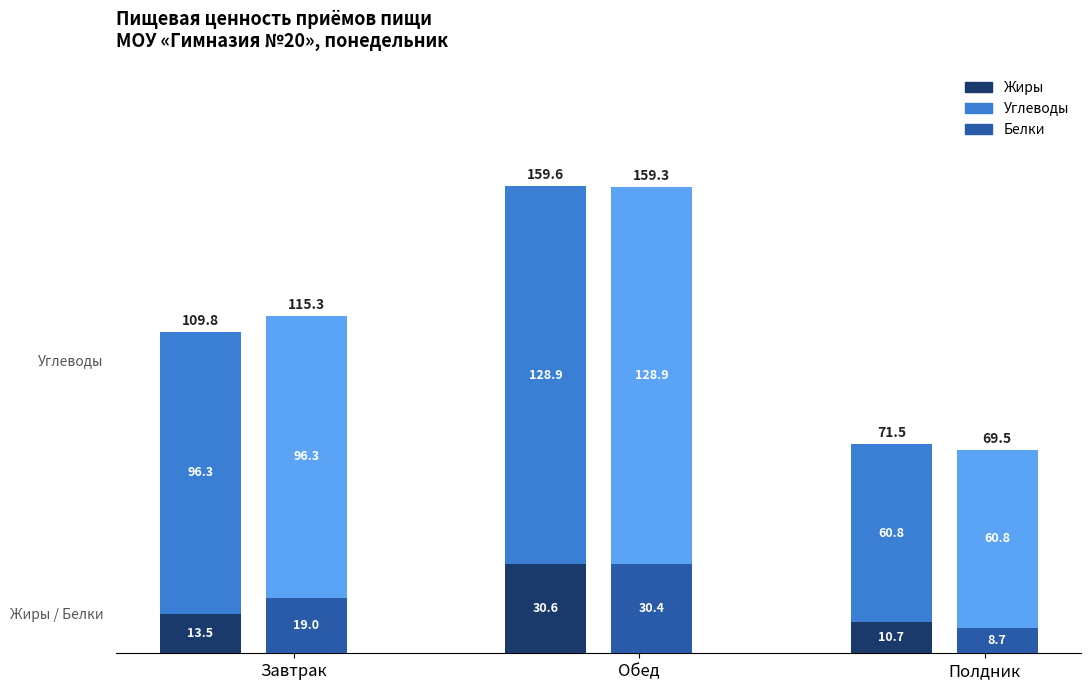

At how many categories does at least one series exceed 28?

3